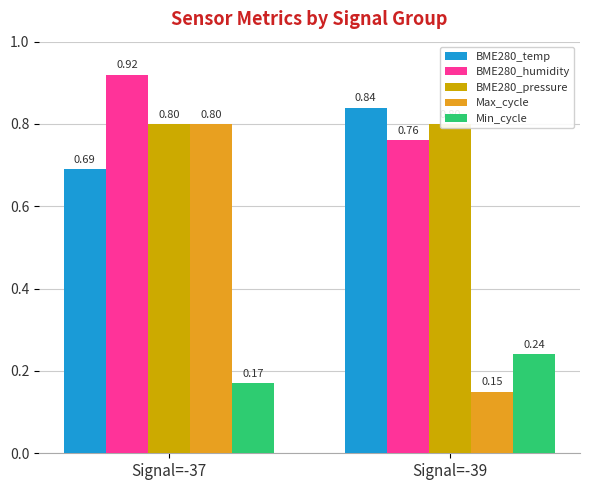

How many Max_cycle values are between 0 and 1?

2